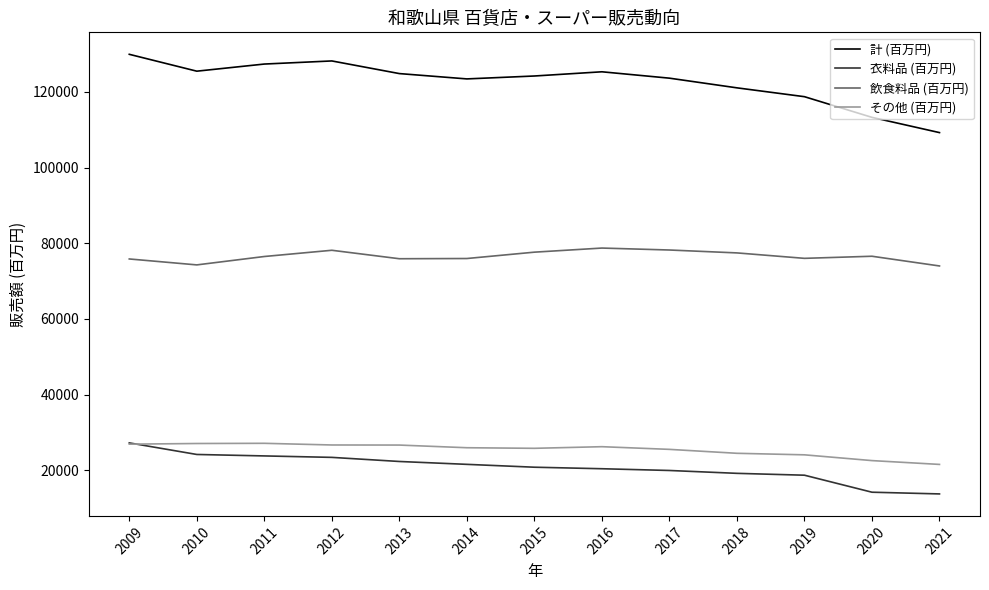

What is the difference between the highest and lowest values at 2015?

103437